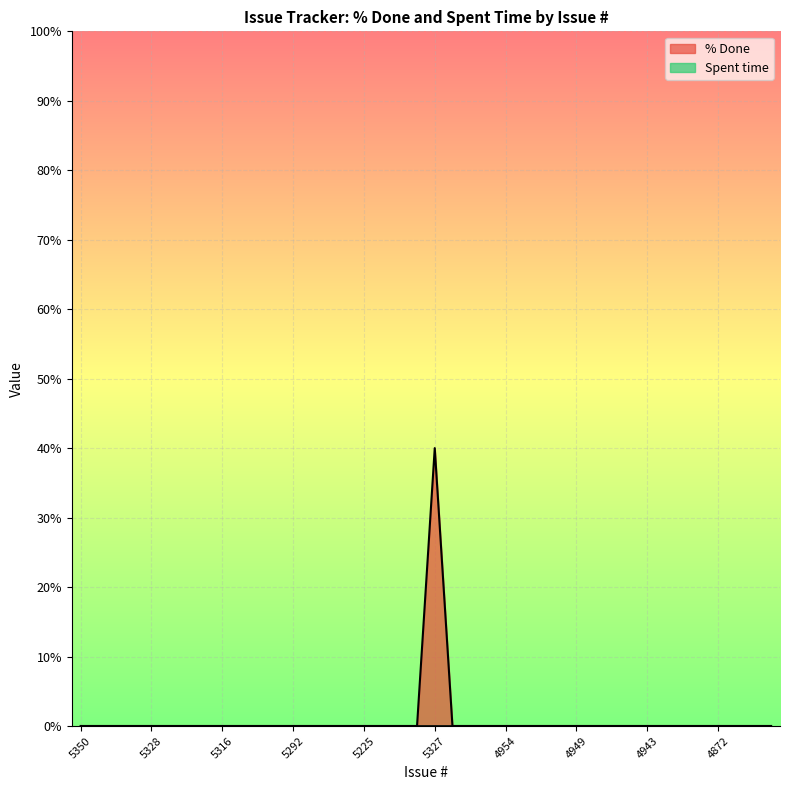

Reading left to right, extract all data points from this chart.

5350=0	5349=0	5345=0	5331=0	5328=0	5326=0	5318=0	5317=0	5316=0	5312=0	5303=0	5301=0	5292=0	5291=0	5258=0	5255=0	5225=0	5000=0	4960=0	4993=0	5327=40	4959=0	4958=0	4956=0	4954=0	4952=0	4951=0	4950=0	4949=0	4948=0	4947=0	4945=0	4943=0	4940=0	4937=0	4936=0	4872=0	4972=0	5315=0	5306=0